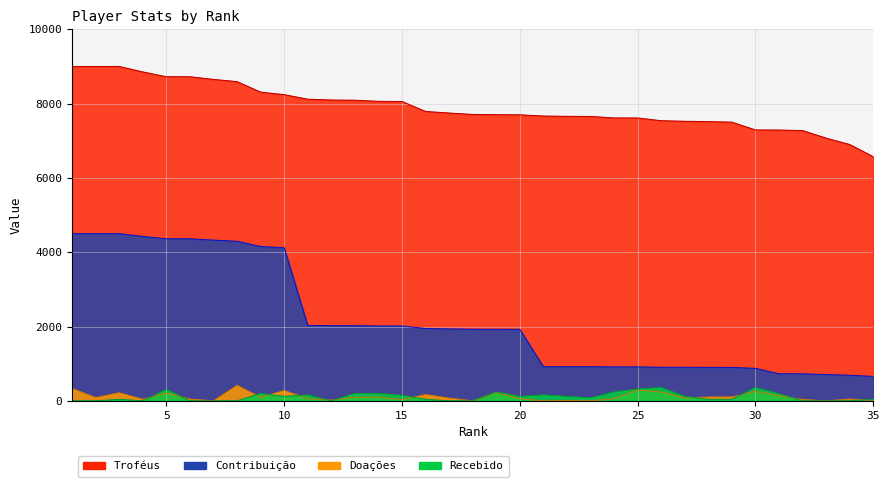

List the series in order of their peak value, lowest first.

Recebido, Doações, Contribuição, Troféus